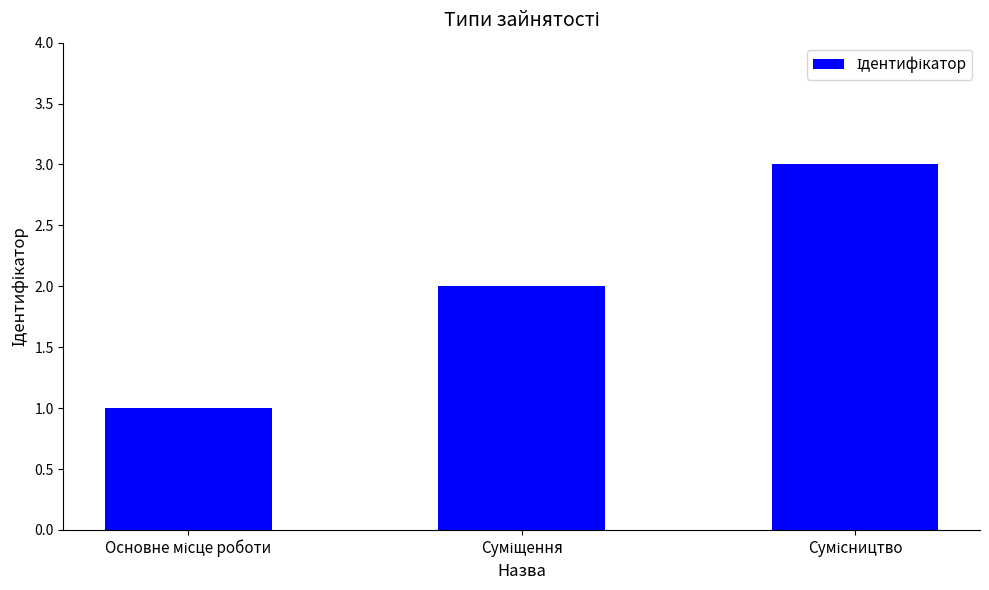

What is the greatest value displayed?

3